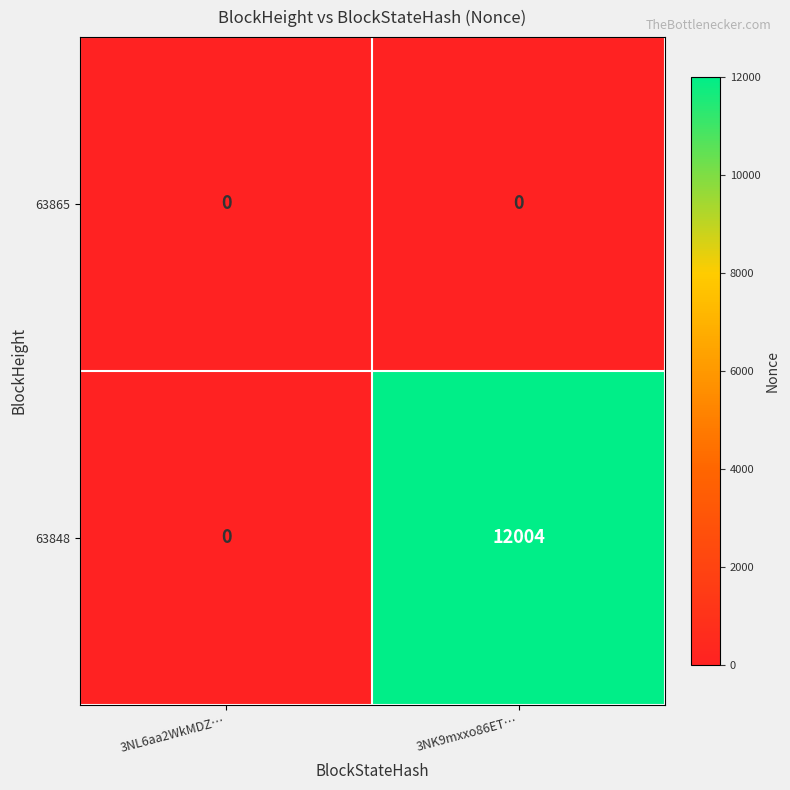

List the series in order of their overall mean, lowest first.

63865, 63848